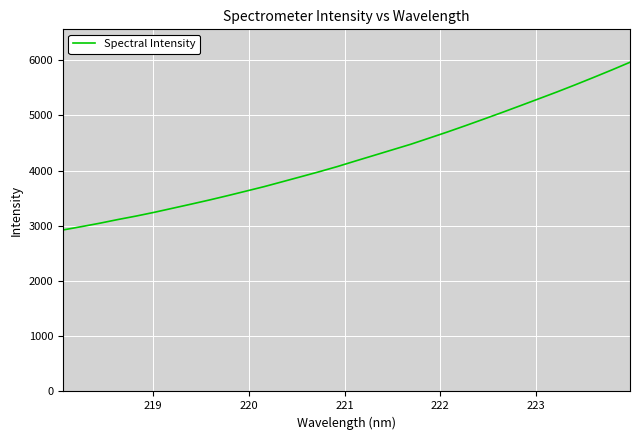

True or false: the data has more than 2 interior local peaks.

False